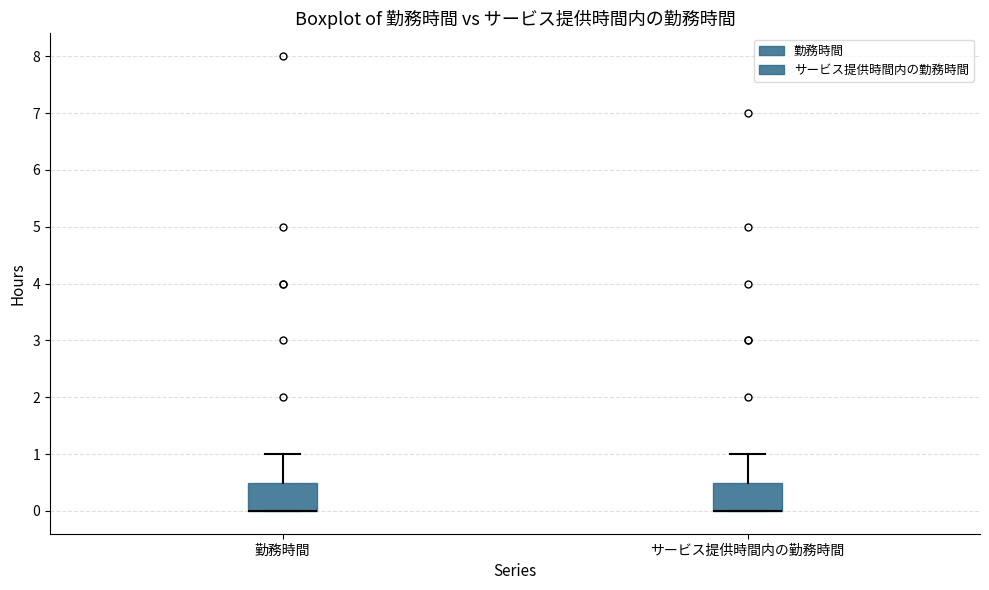

Reading left to right, transcribe this box plot: for each box, give where its median line is, the range the box spans, and where its two whiskers end, as read against the y-axis. The values are not printed on the chart, so give them approximately, as read against the axis.

勤務時間: median 0.0 (drawn on the box's lower edge), box 0.0 to 0.5, whiskers 0.0 to 1.0
サービス提供時間内の勤務時間: median 0.0 (drawn on the box's lower edge), box 0.0 to 0.5, whiskers 0.0 to 1.0